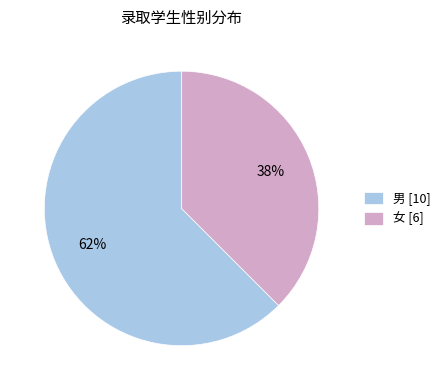

Do 女 [6] and 男 [10] together represent more than half of the pie?

Yes